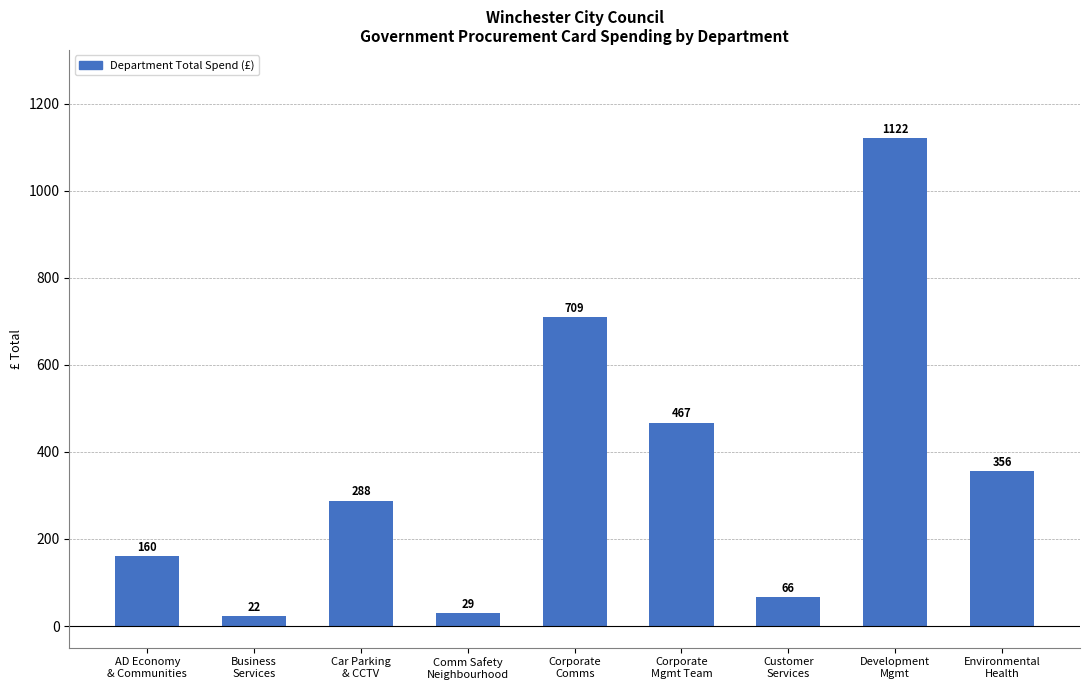

What is the value of the 8th bar from the left?

1121.9